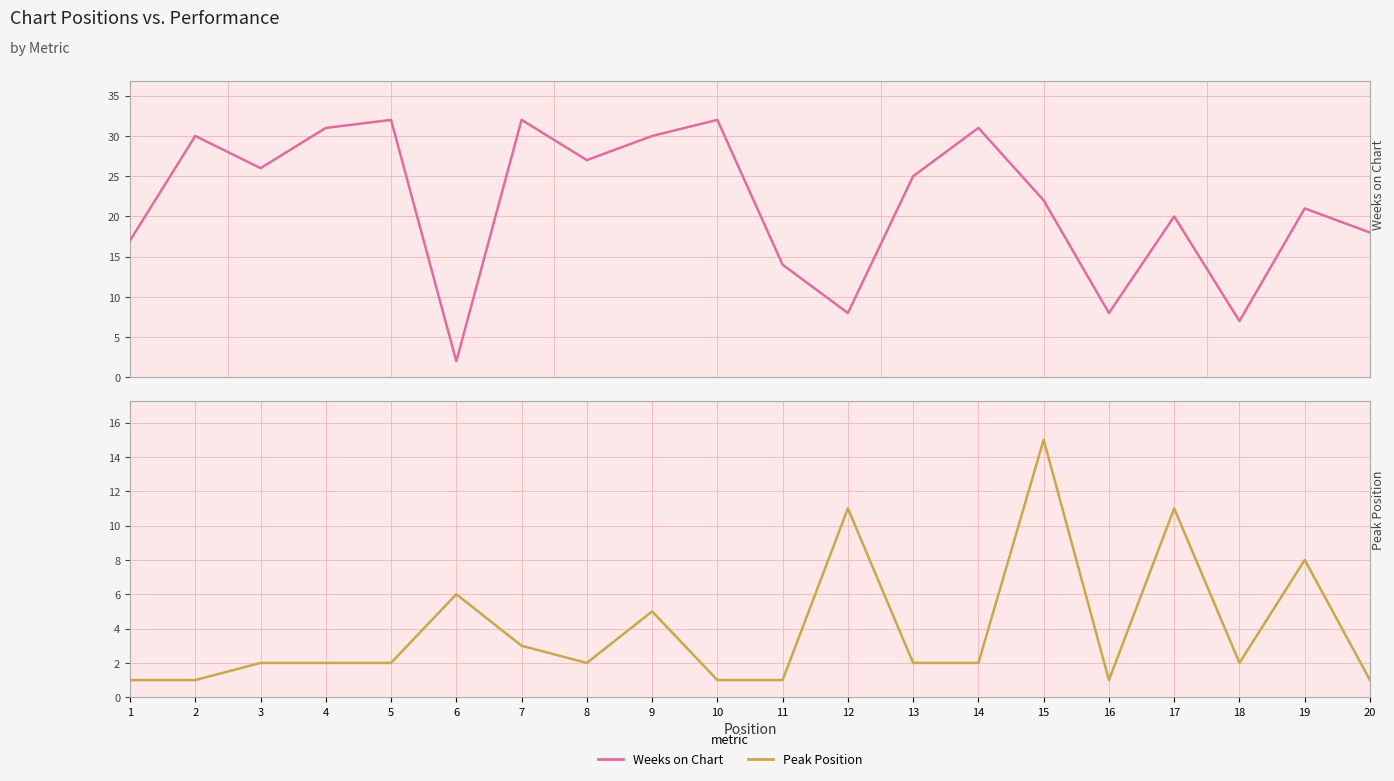

List the labels in order of Peak Position value, largest first.

15, 12, 17, 19, 6, 9, 7, 3, 4, 5, 8, 13, 14, 18, 1, 2, 10, 11, 16, 20